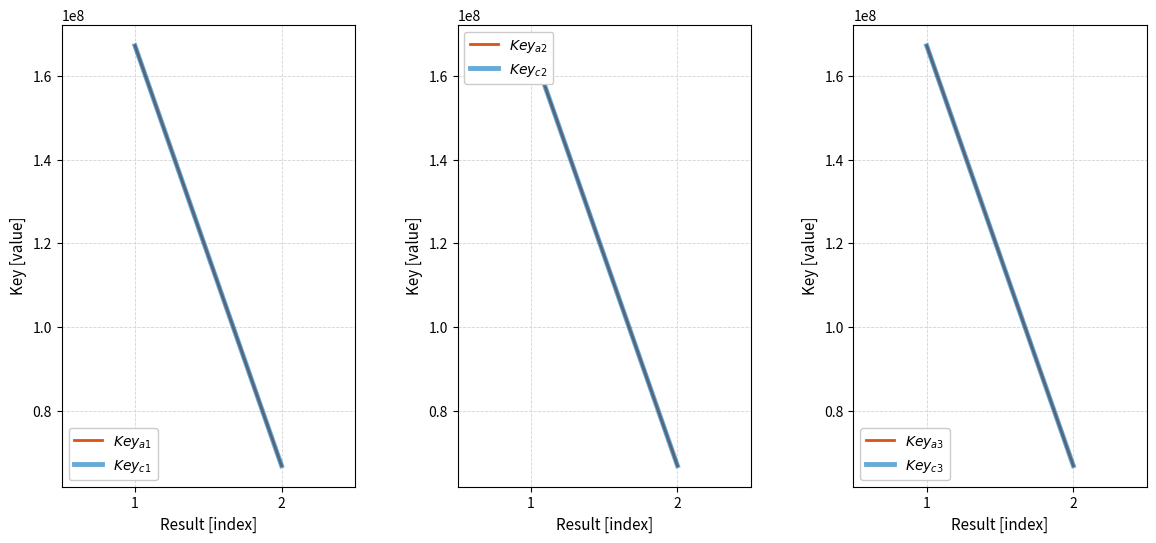

What is the highest value of the Key_c1 series?

167220906